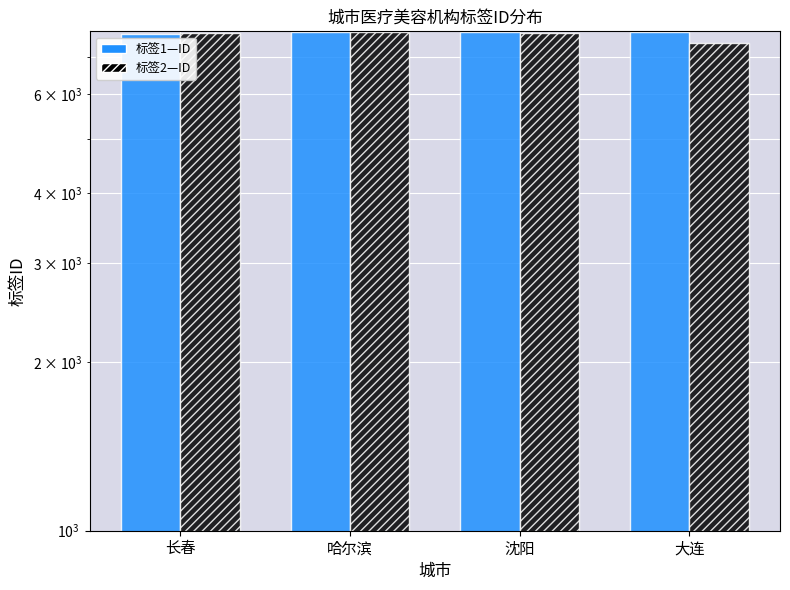

Which label corresponds to the smallest value in the chart?

大连